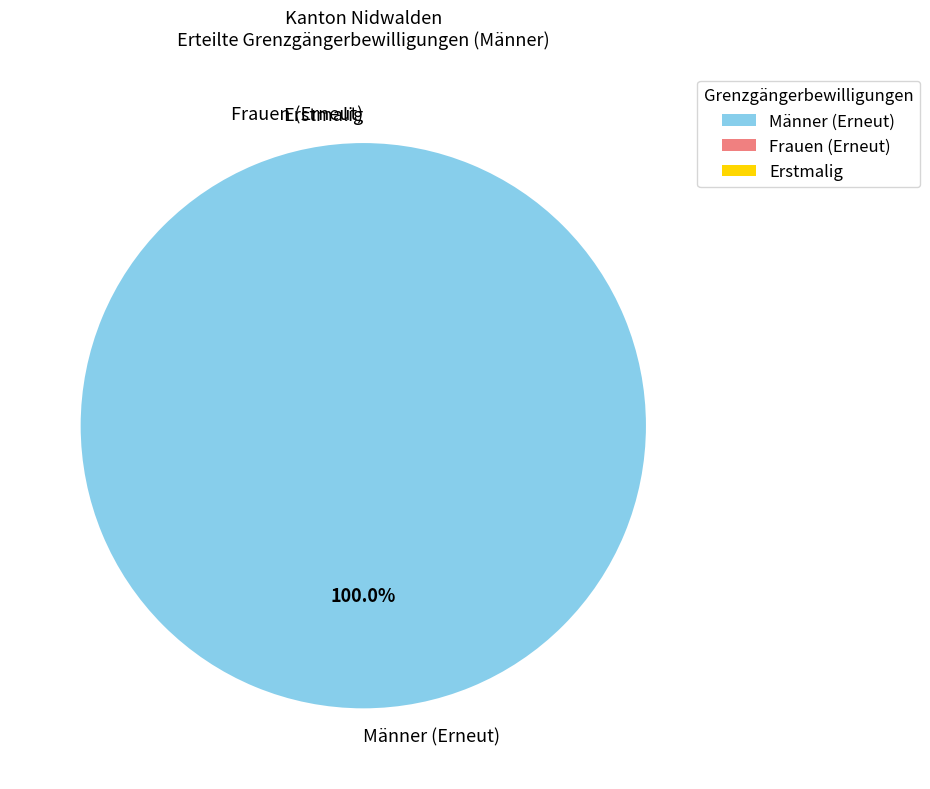

Does any single category account for the majority?

Yes